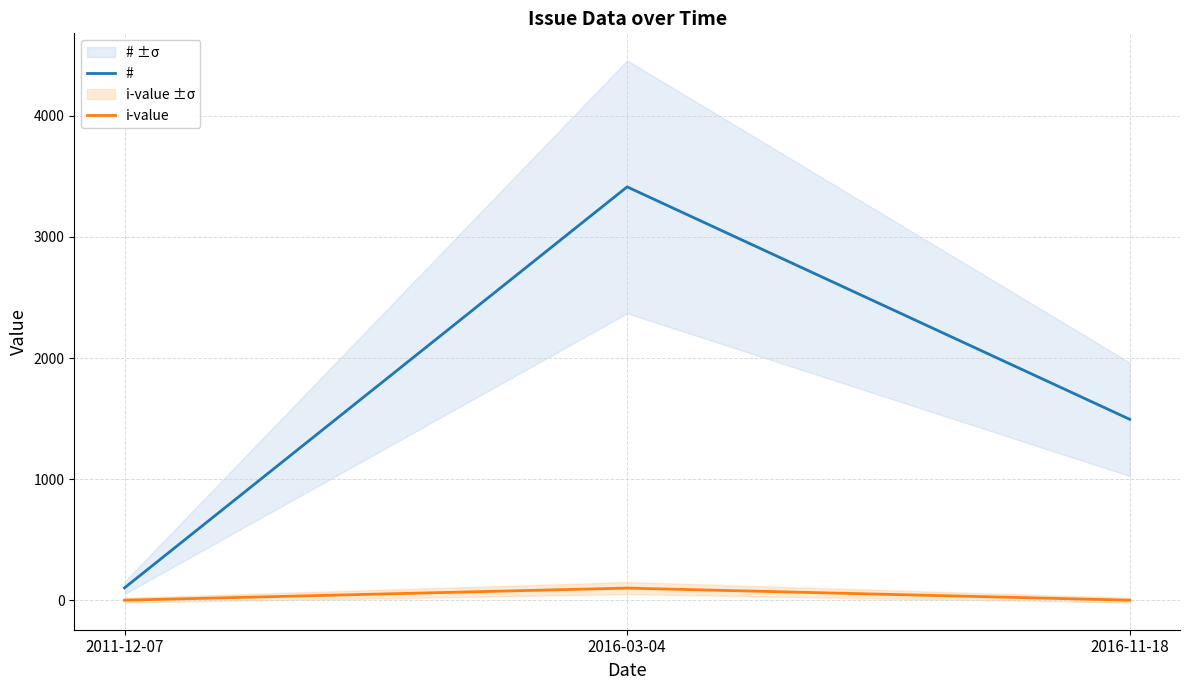

Is the value of # at 2011-12-07 greater than the value of i-value at 2011-12-07?

Yes